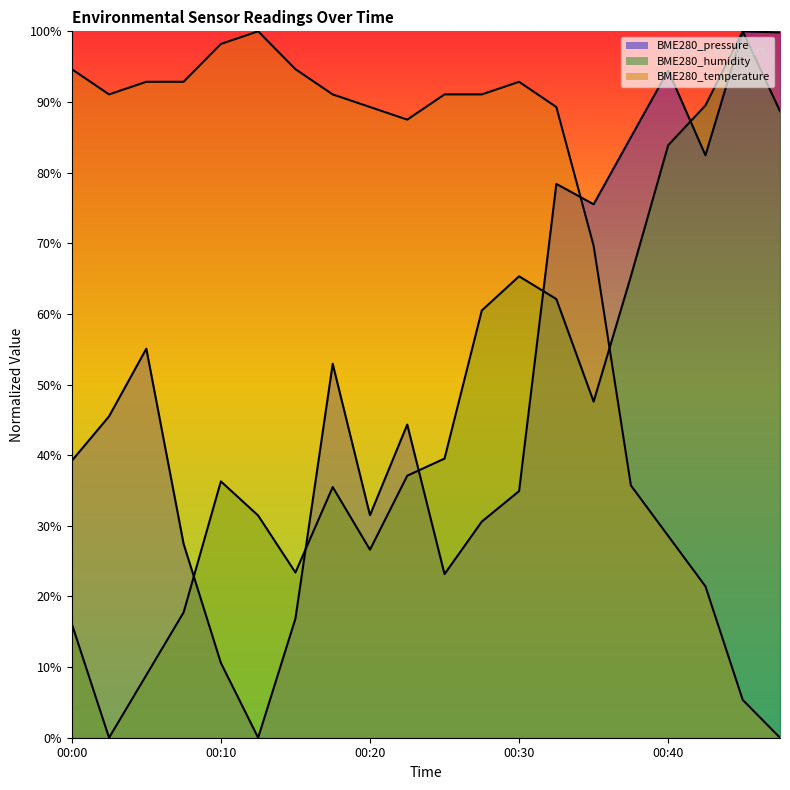

Reading right to left, extract all data points from this chart.

BME280_pressure: 00:48=99.8	00:45=100.0	00:43=82.5	00:40=94.5	00:37=85.0	00:35=75.5	00:32=78.4	00:30=34.9	00:27=30.6	00:25=23.2	00:22=44.3	00:20=31.5	00:17=52.9	00:15=16.9	00:12=0.0	00:10=10.6	00:07=27.4	00:05=55.1	00:02=45.5	00:00=39.2
BME280_humidity: 00:48=88.7	00:45=100.0	00:43=89.5	00:40=83.9	00:37=65.3	00:35=47.6	00:32=62.1	00:30=65.3	00:27=60.5	00:25=39.5	00:22=37.1	00:20=26.6	00:17=35.5	00:15=23.4	00:12=31.5	00:10=36.3	00:07=17.7	00:05=8.9	00:02=0.0	00:00=16.1
BME280_temperature: 00:48=0.0	00:45=5.4	00:43=21.4	00:40=28.6	00:37=35.7	00:35=69.6	00:32=89.3	00:30=92.9	00:27=91.1	00:25=91.1	00:22=87.5	00:20=89.3	00:17=91.1	00:15=94.6	00:12=100.0	00:10=98.2	00:07=92.9	00:05=92.9	00:02=91.1	00:00=94.6